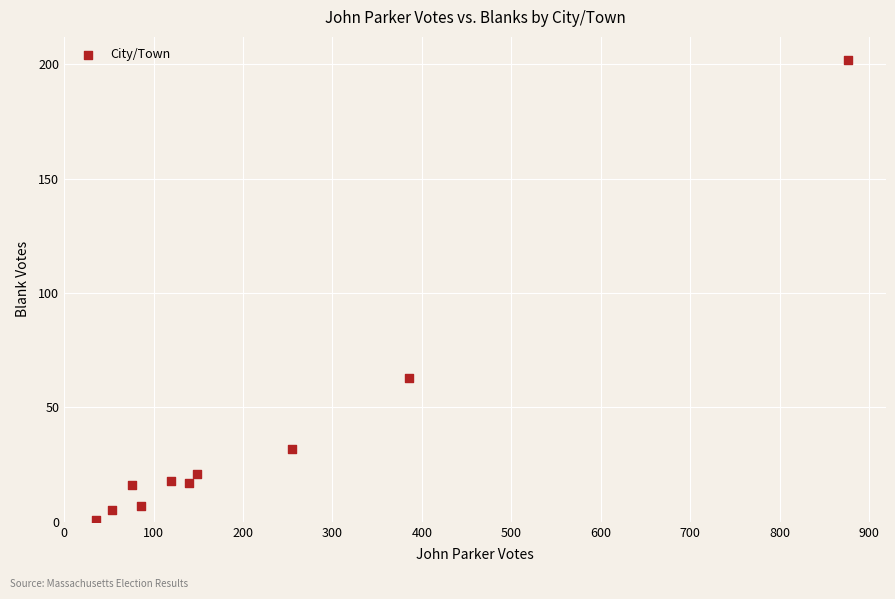

What Y value in the scatter plot is closest to 101?

63